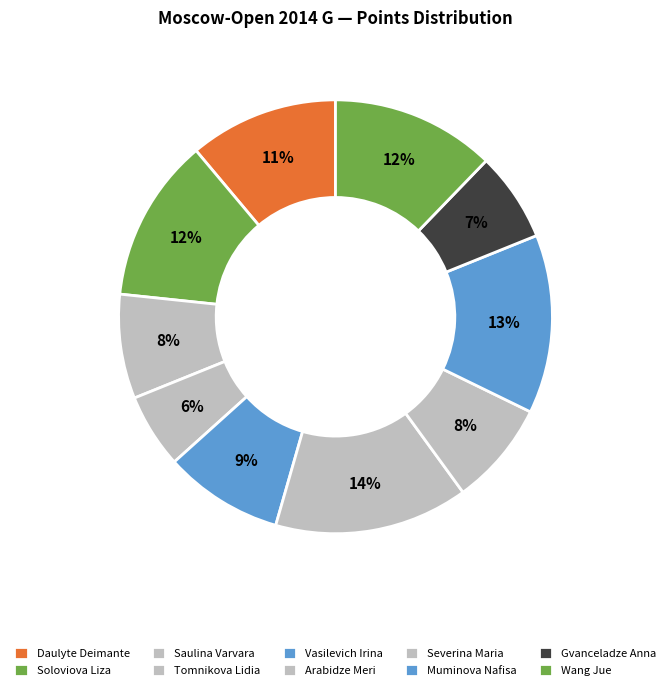

To the nearest percent, what is the combined percentage of Arabidze Meri and Severina Maria?

22%